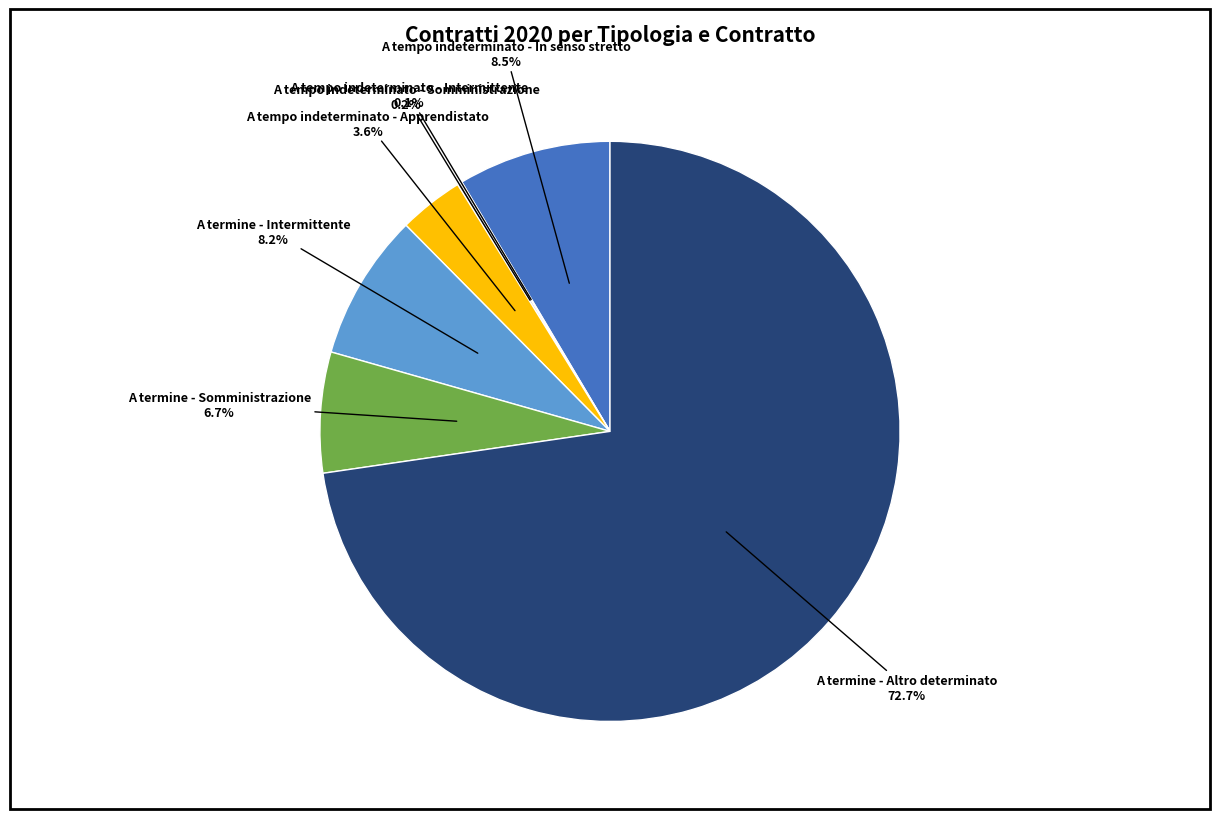

Does any single category account for the majority?

Yes